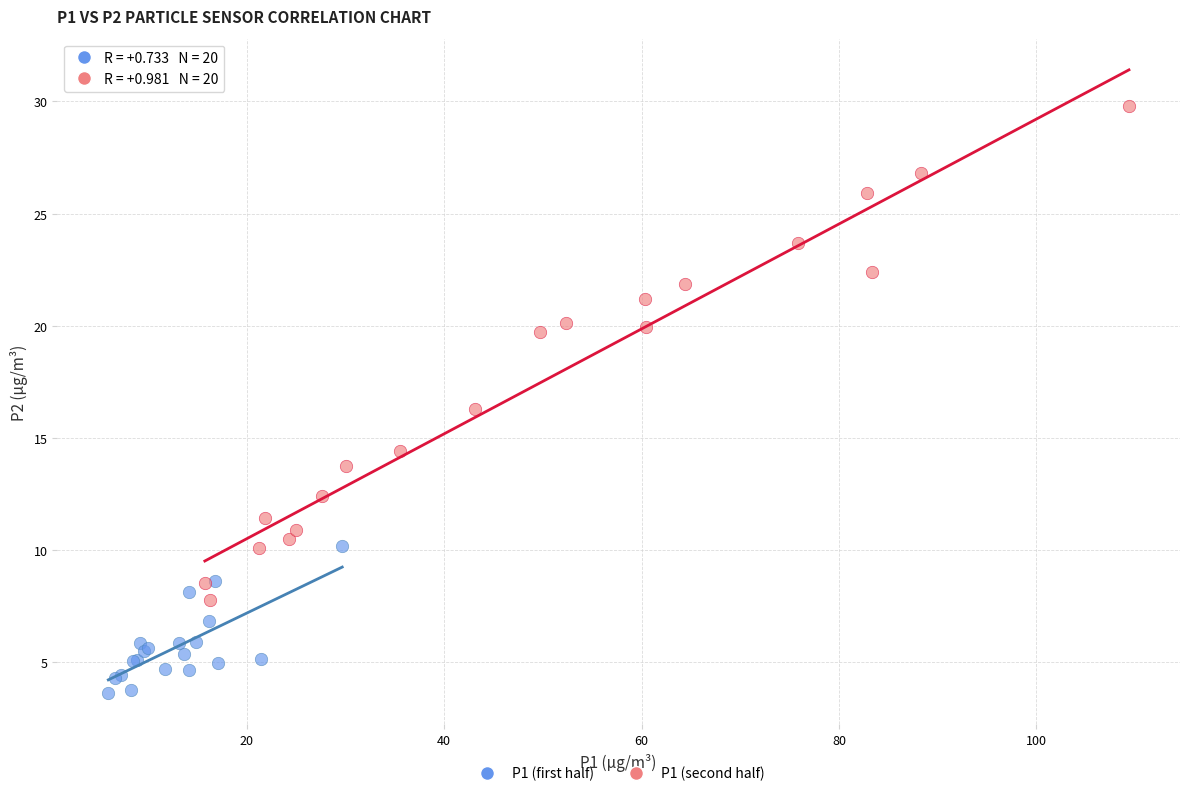

Which series reaches the maximum Y coordinate?

P1 (second half)